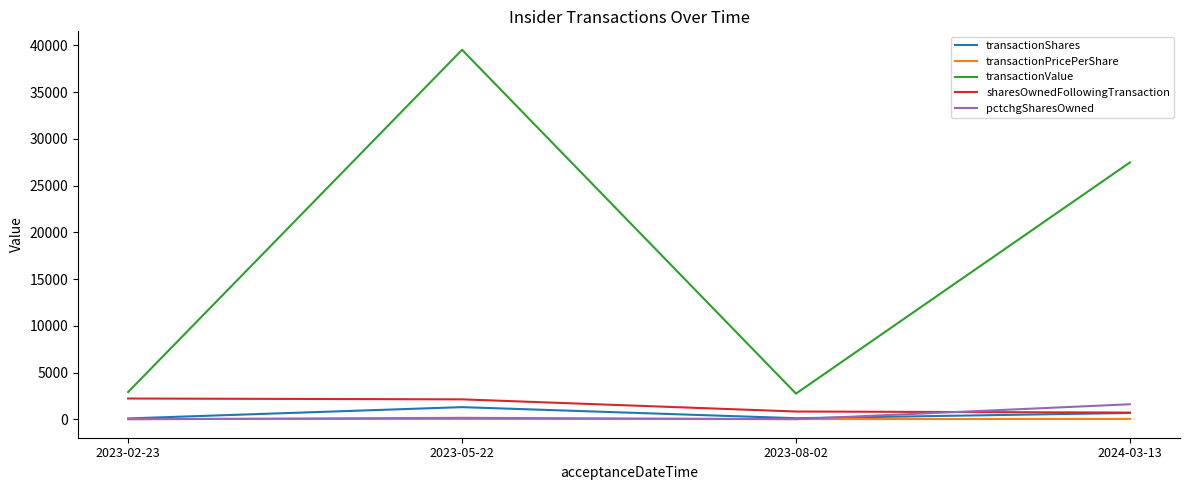

What is the total value across all series at 2023-02-23?

5264.4